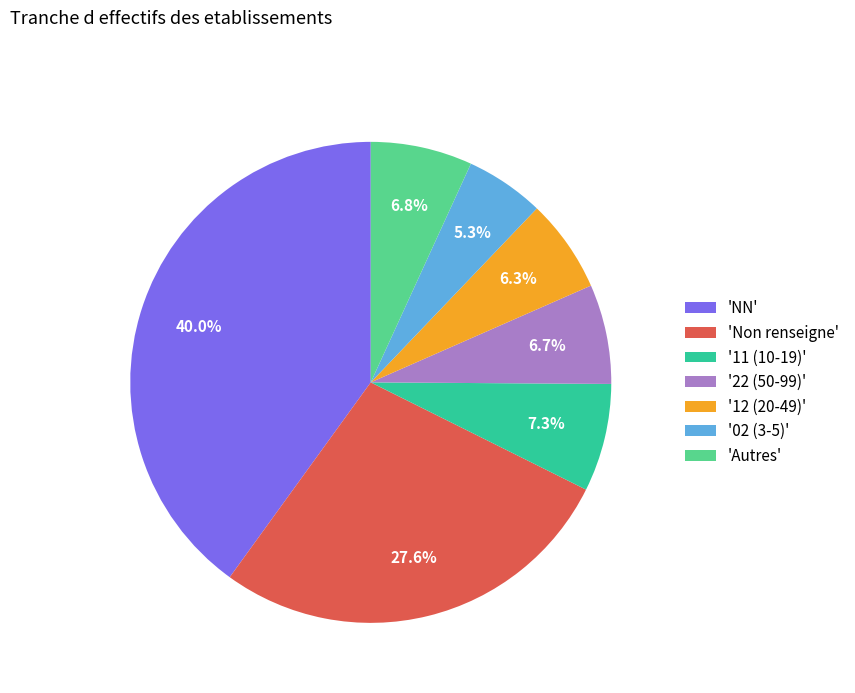

Which has a higher value, '11 (10-19)' or 'Non renseigne'?

'Non renseigne'